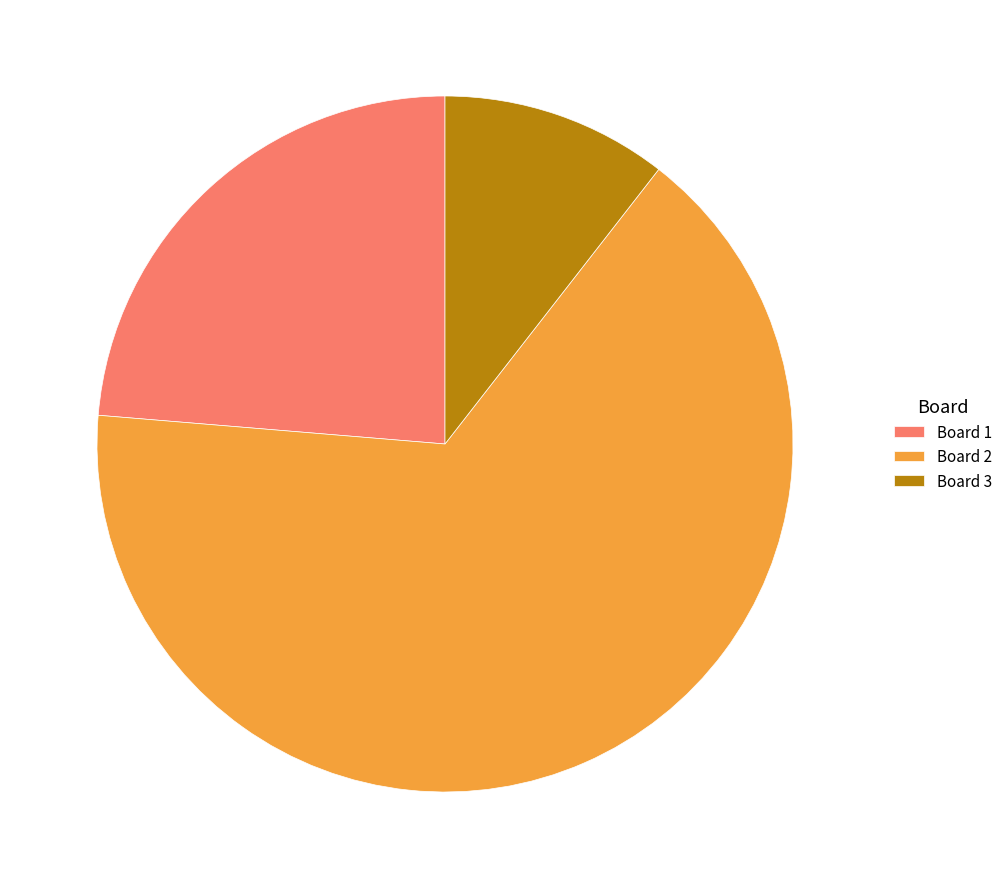

Do Board 2 and Board 3 together represent more than half of the pie?

Yes